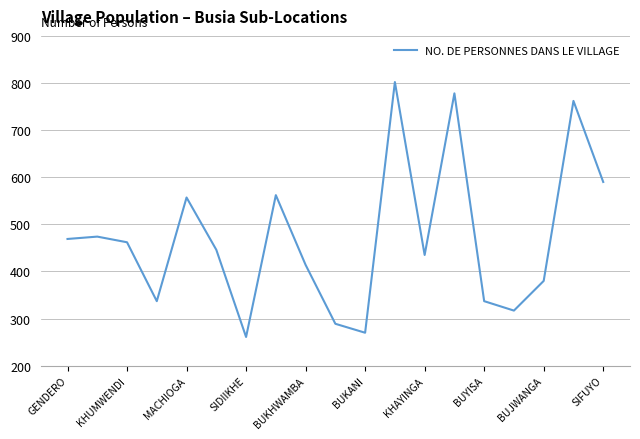

What is the difference between the maximum and minimum values?

541